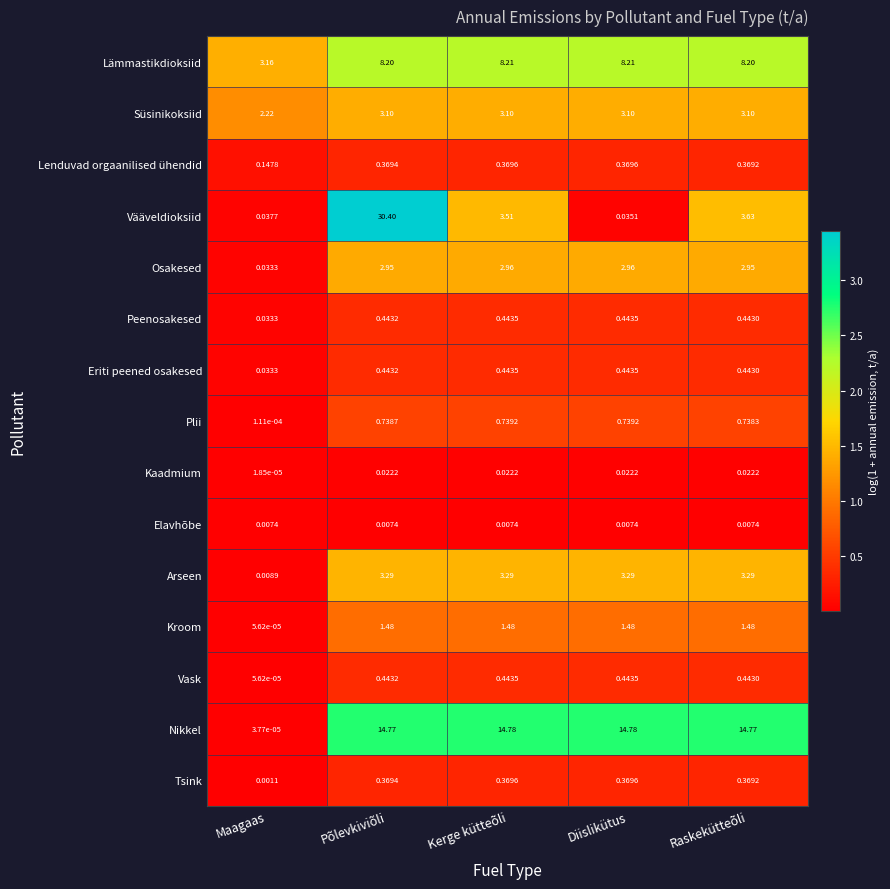

At how many categories does at least one series exceed 1?

5